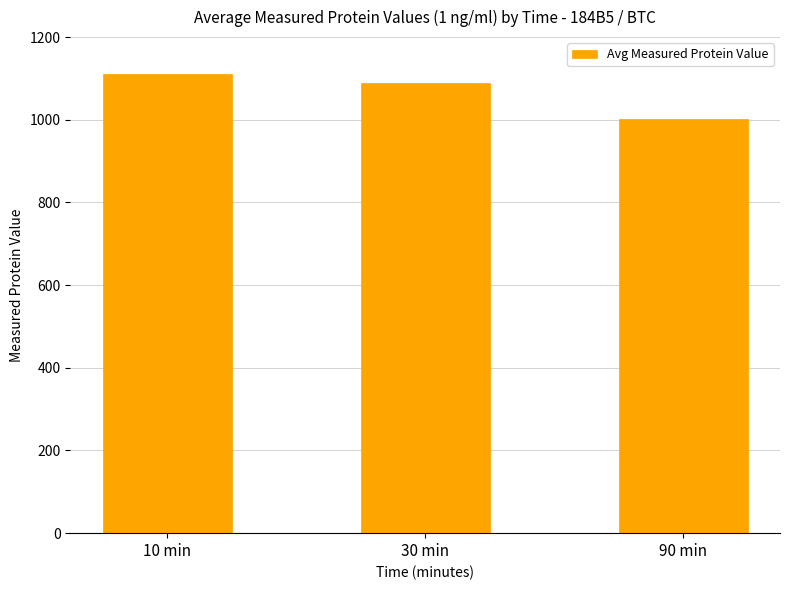

Reading right to left, transcribe all the data shown in this chart.

90 min=1001.8	30 min=1088.5	10 min=1111.0